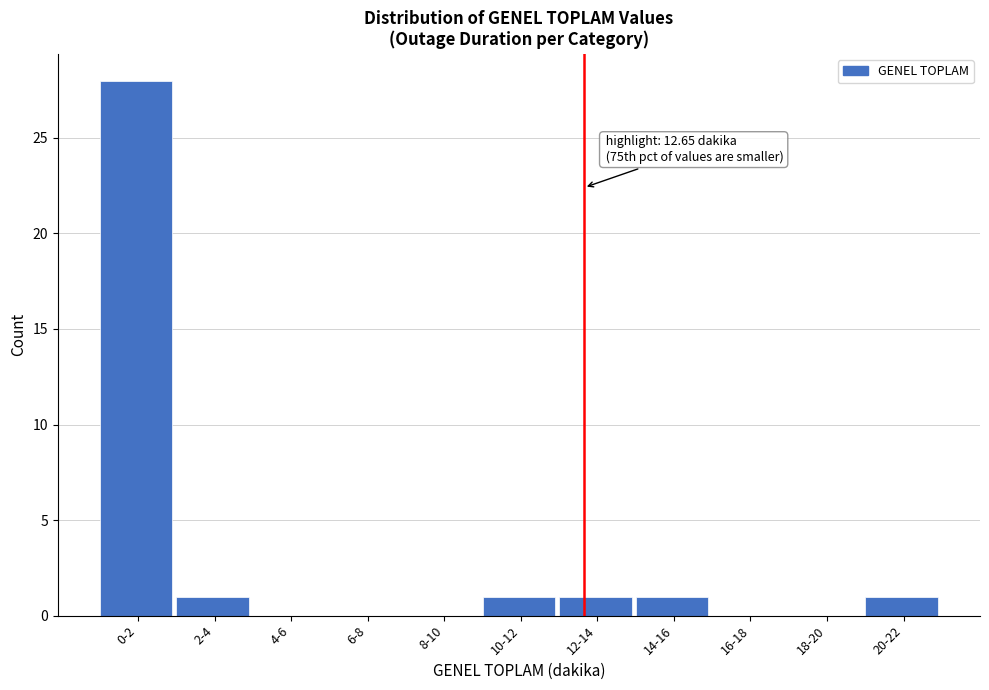

Reading left to right, what are all the values shown in this chart?

0-2=28	2-4=1	4-6=0	6-8=0	8-10=0	10-12=1	12-14=1	14-16=1	16-18=0	18-20=0	20-22=1